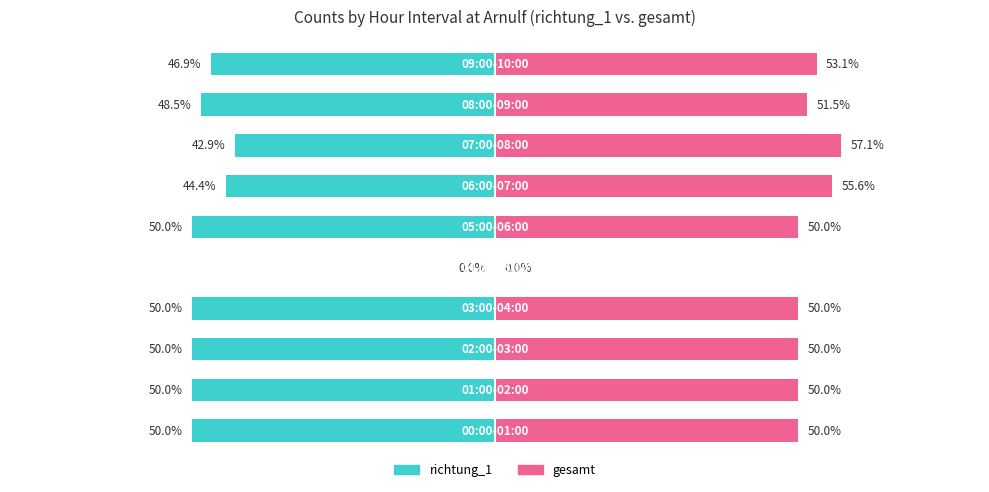

What is the value of the richtung_1 bar at the 6th from the left?

-50.0